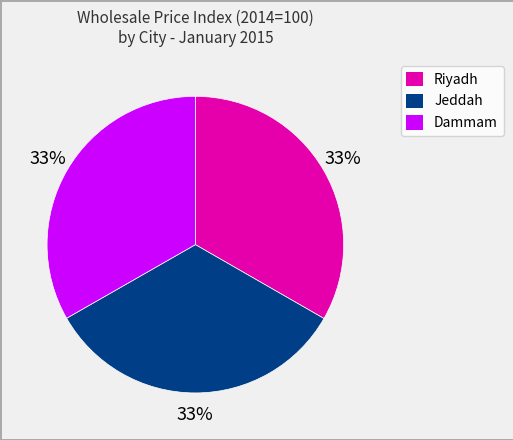

Count the number of slices in the pie.

3